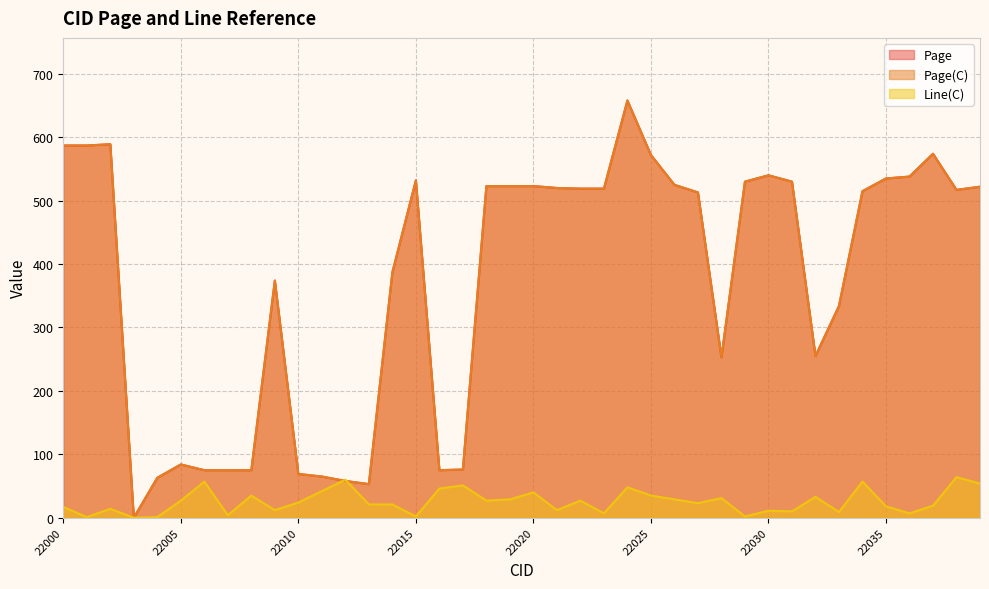

The Line(C) series shows 12 at 22009. True or false?

True